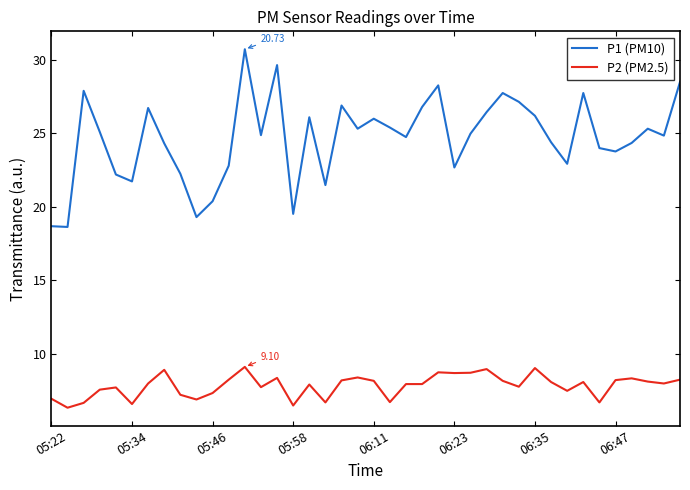

Which series has the largest range (max minus min)?

P1 (PM10)